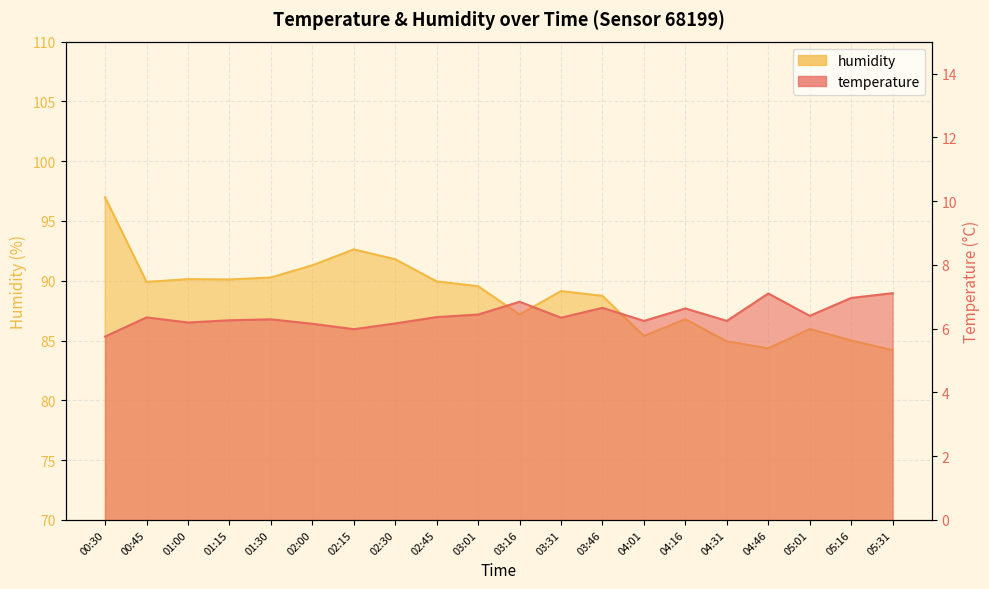

The value of humidity at 02:00 is 63.5. True or false?

False